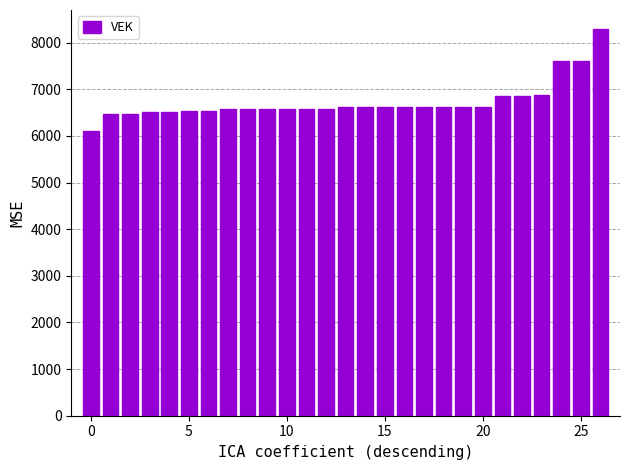

What is the sum of all values?

181541